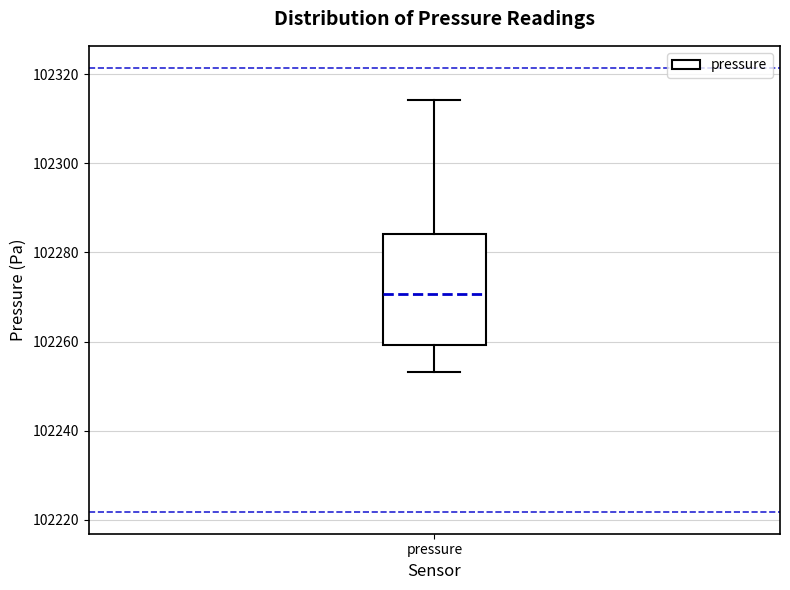

Transcribe this box plot: give where the median line is, the range the box spans, and where the two whiskers end, as read against the y-axis. The values are not printed on the chart, so give them approximately, as read against the axis.

median 102270, box 102260 to 102284, whiskers 102254 to 102314